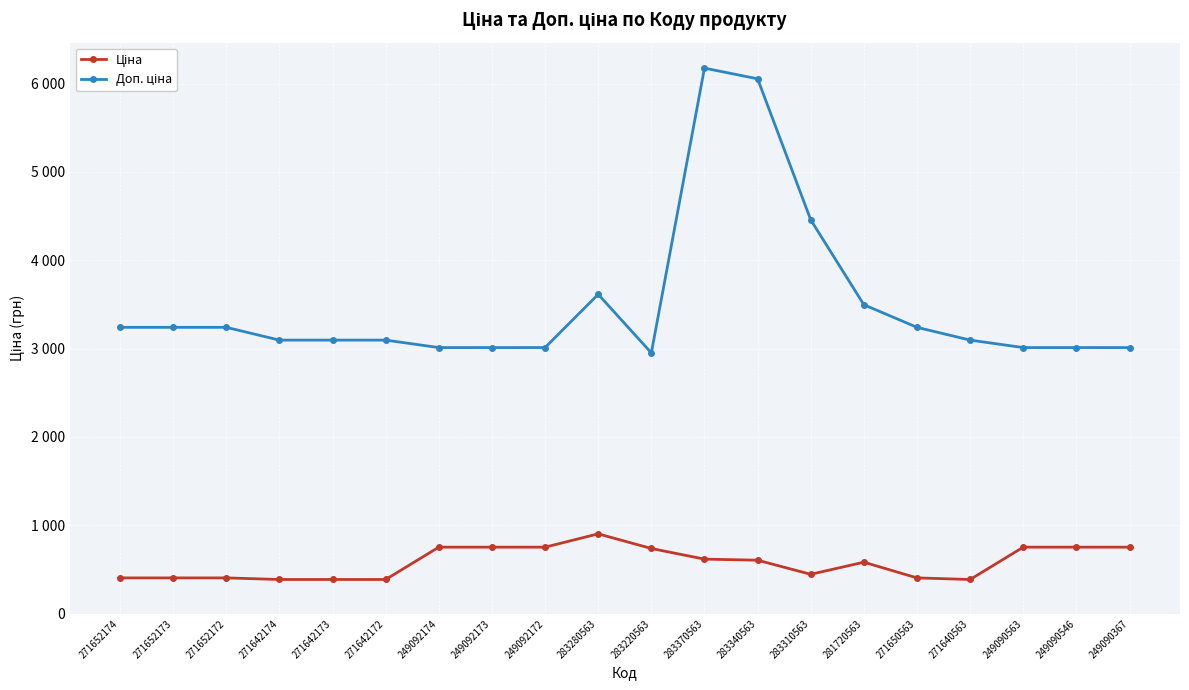

Between 271642173 and 271650563, which is larger?

271650563